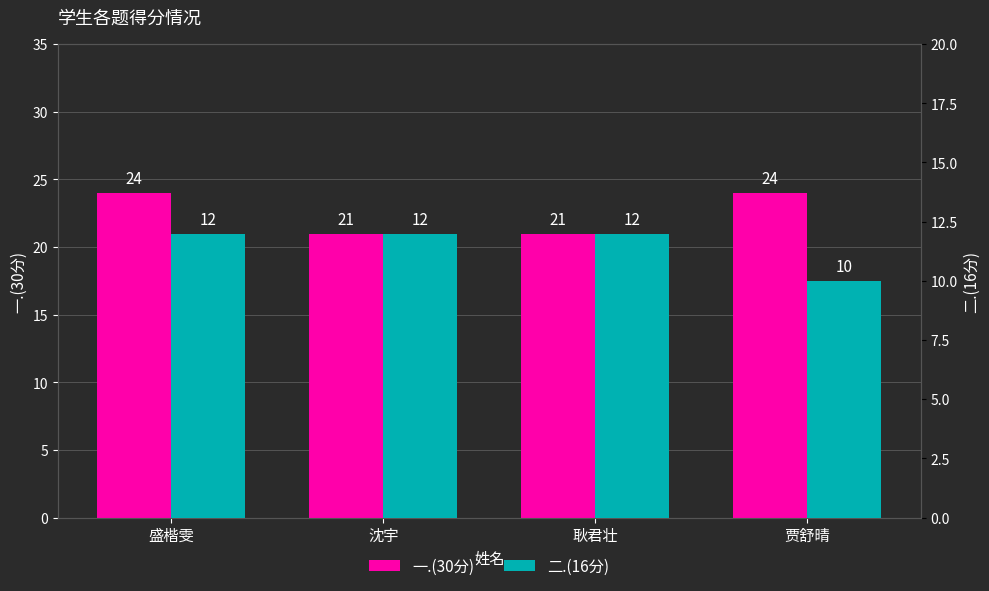

Does the chart contain stacked bars?

No